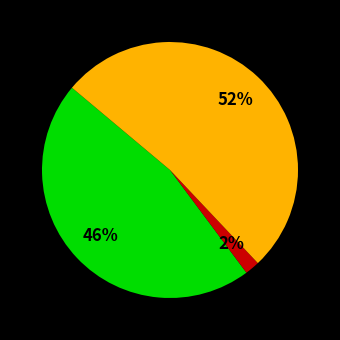

To the nearest percent, what is the difference between the largest and smallest slice percentages?

50%